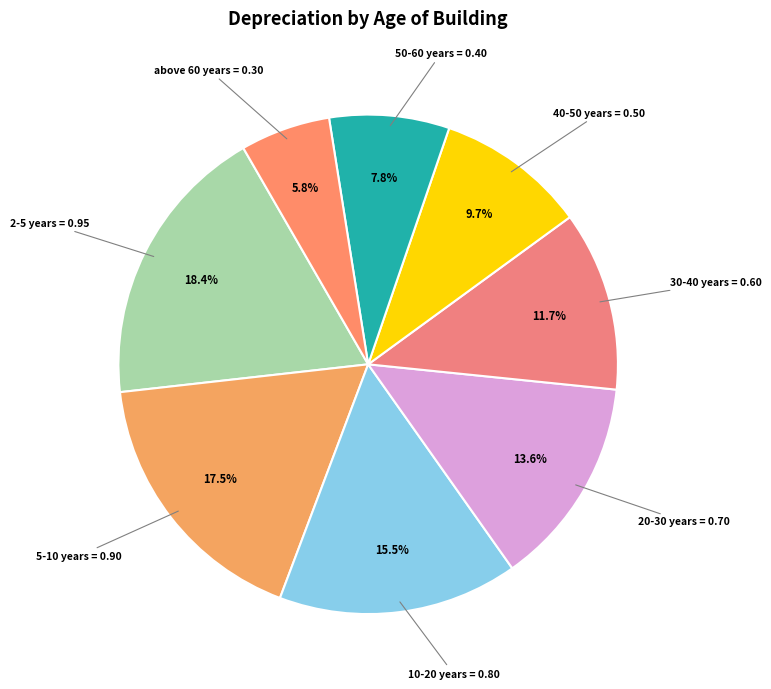

Which slice is the largest?

2-5 years